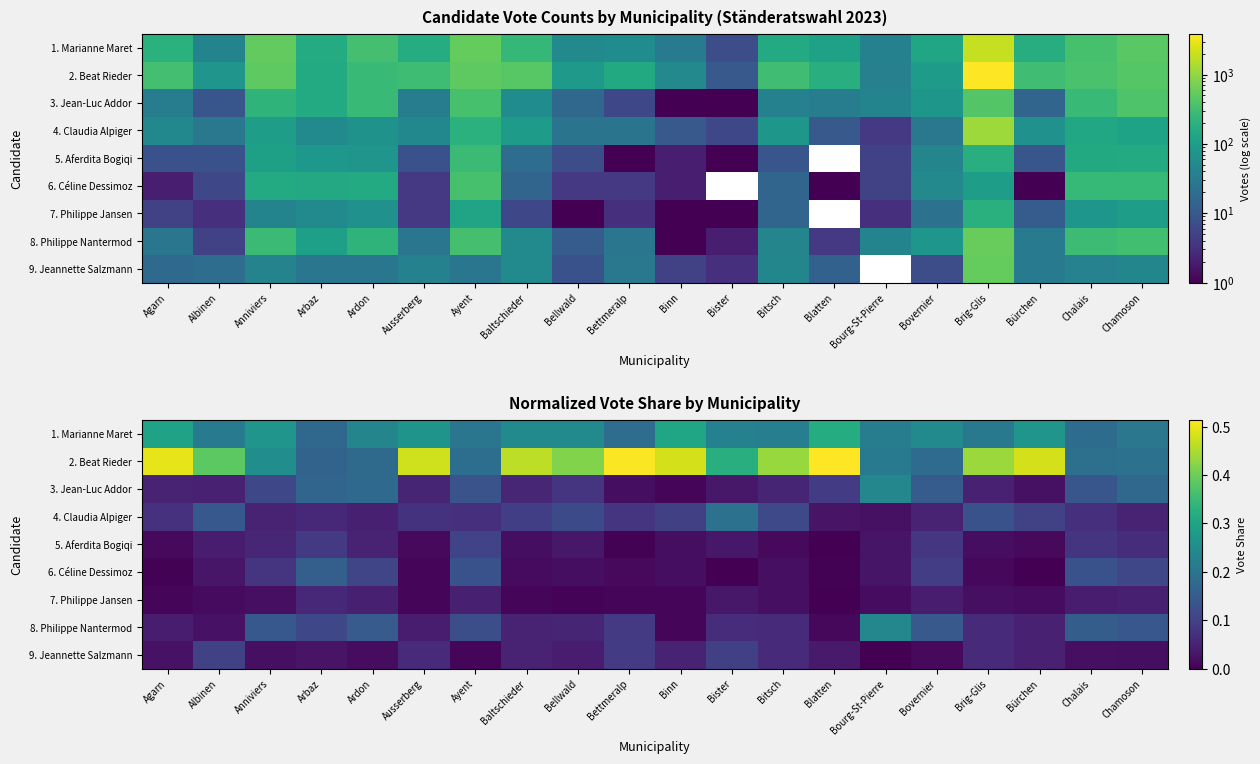

What is the greatest value displayed?

0.5